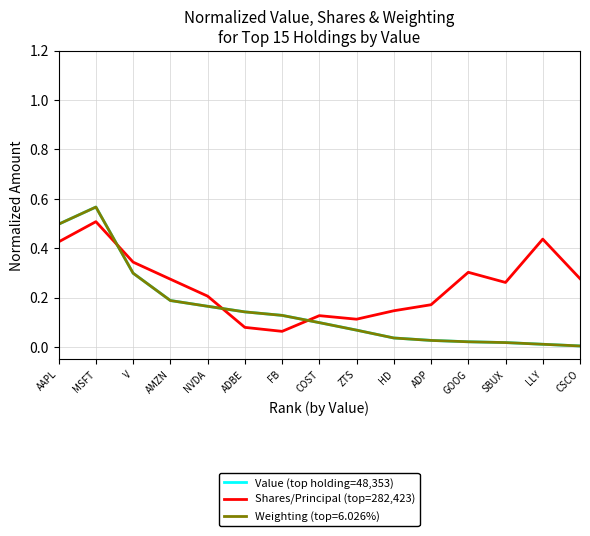

True or false: Value (top holding=48,353) has a value of 0.5 at V.

False